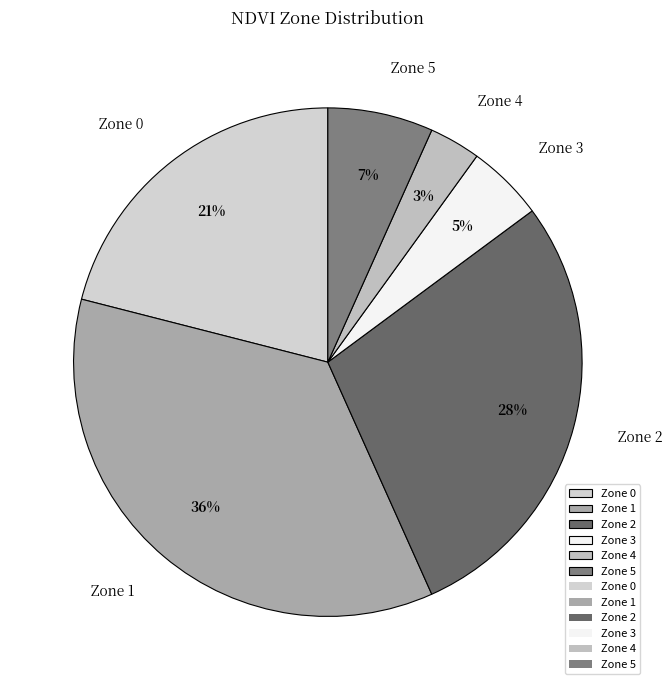

To the nearest percent, what is the combined percentage of Zone 3 and Zone 1?

41%